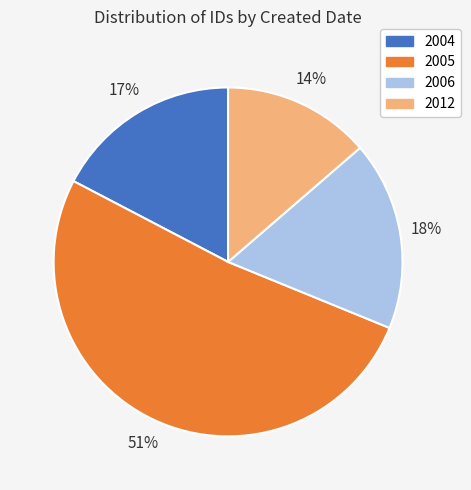

To the nearest percent, what is the average slice percentage?

25%